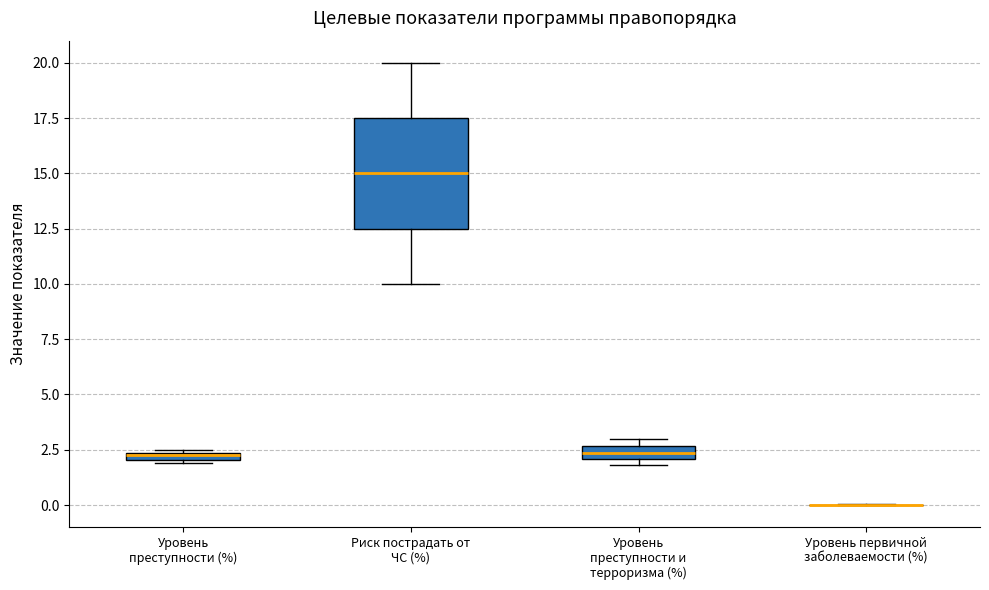

Which box is the tallest, from its lower edge to its upper edge?

Риск пострадать от ЧС (%)